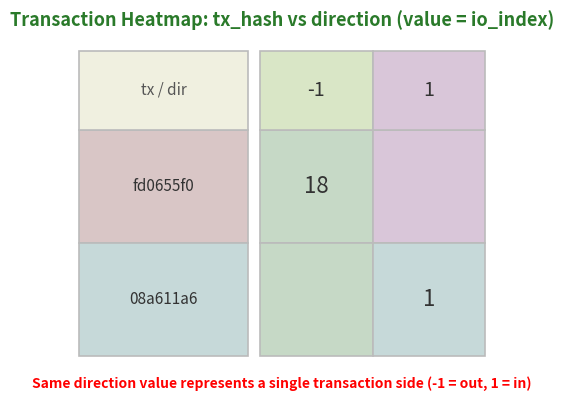

How many values in fd0655f0 are above zero?

1